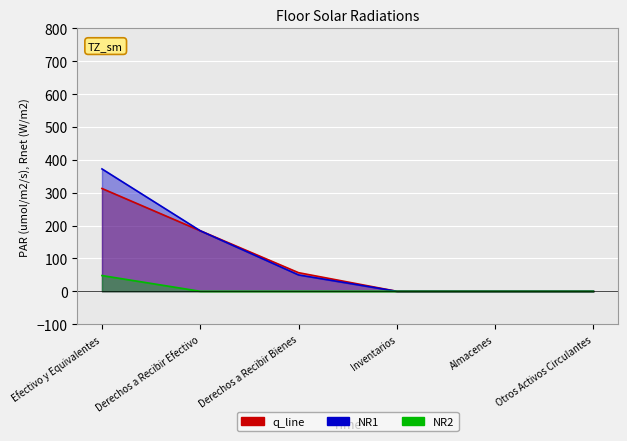

How many positive values does the NR1 series have?

3